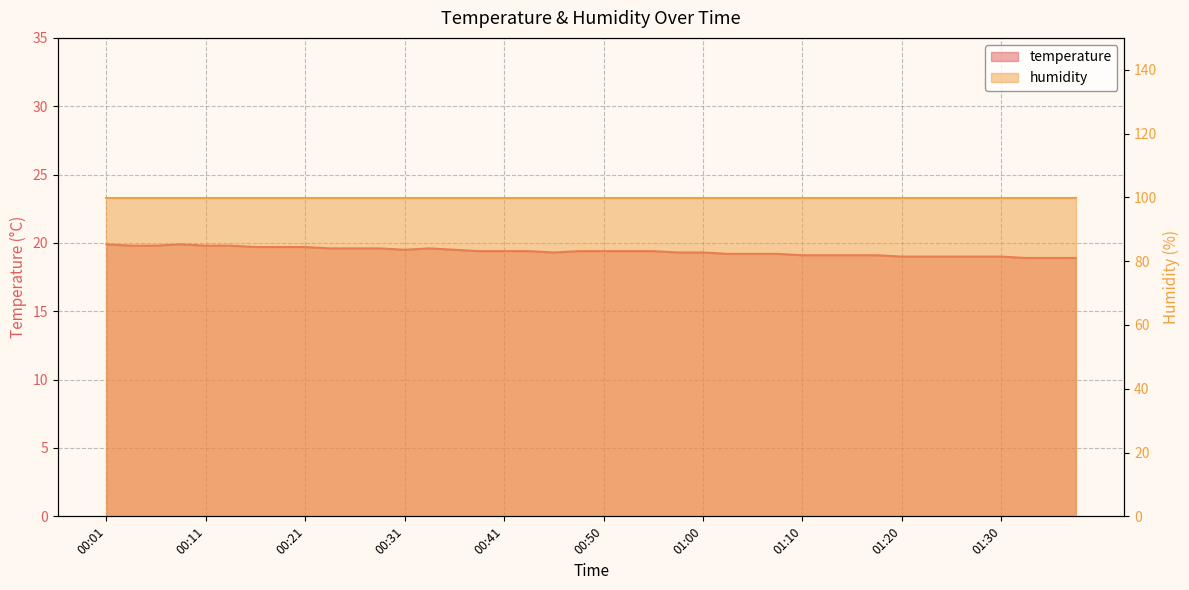

Reading right to left, what are all the values shown in this chart?

18.9	18.9	18.9	19.0	19.0	19.0	19.0	19.0	19.1	19.1	19.1	19.1	19.2	19.2	19.2	19.3	19.3	19.4	19.4	19.4	19.4	19.3	19.4	19.4	19.4	19.5	19.6	19.5	19.6	19.6	19.6	19.7	19.7	19.7	19.8	19.8	19.9	19.8	19.8	19.9